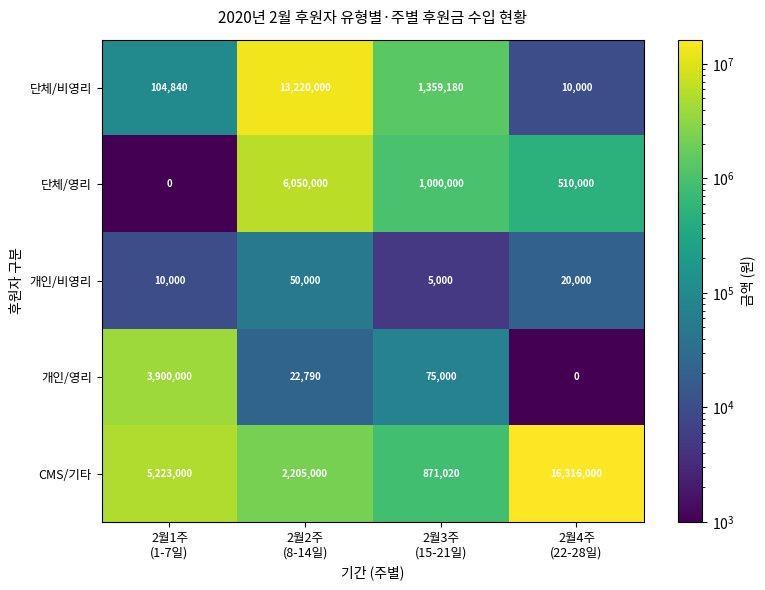

List the series in order of their peak value, highest first.

CMS/기타, 단체/비영리, 단체/영리, 개인/영리, 개인/비영리